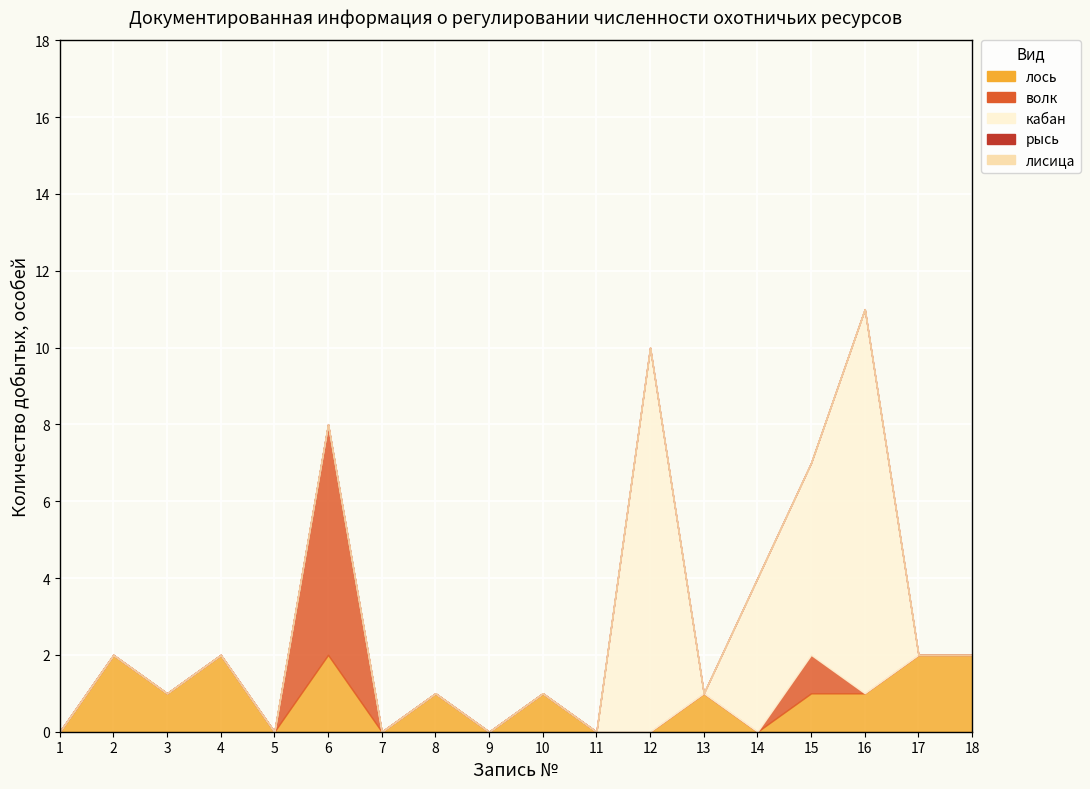

Does the chart display data point markers on the line(s)?

No